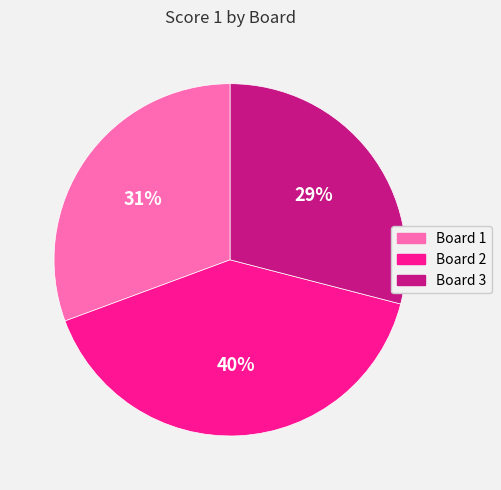

To the nearest percent, what is the difference between the Board 1 and Board 3 slice percentages?

2%